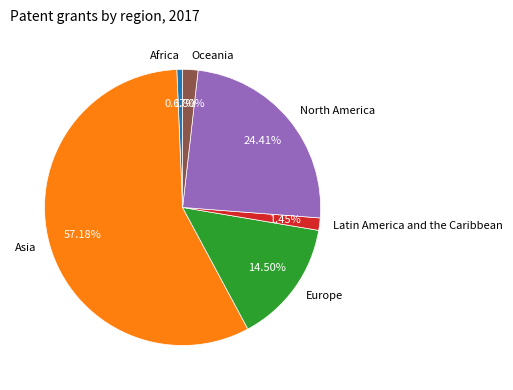

What percentage do Europe and Asia together represent?

71.7%